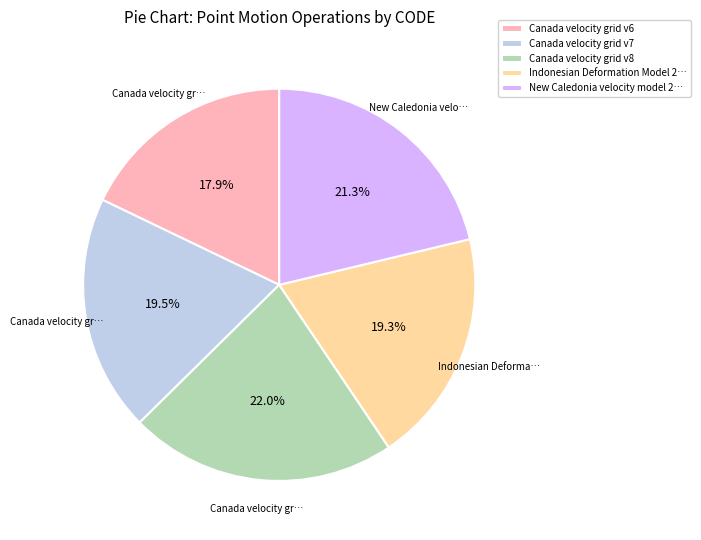

Which has a higher value, New Caledonia velocity model 2… or Canada velocity grid v6?

New Caledonia velocity model 2…